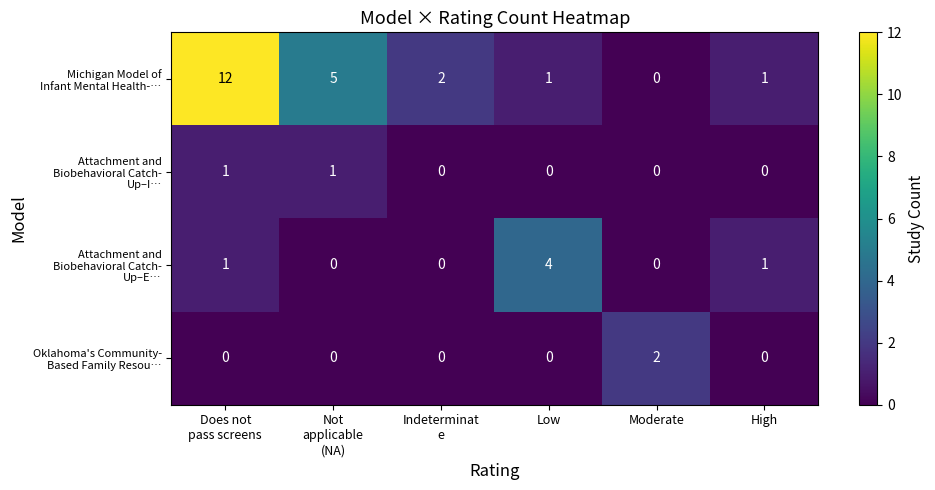

What is the greatest value displayed?

12